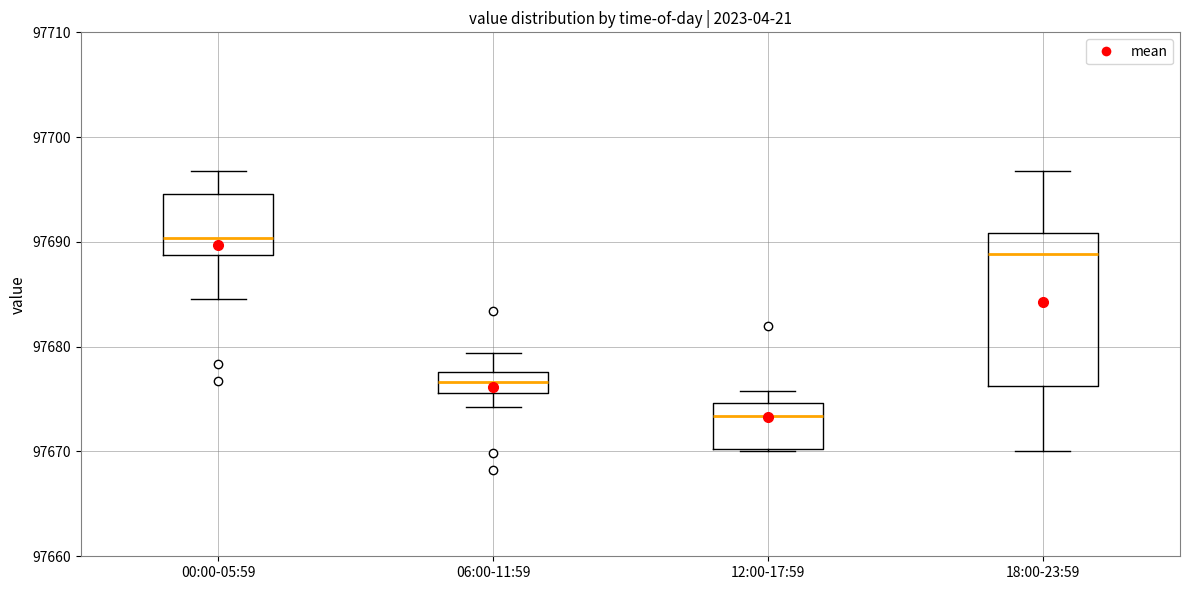

Reading left to right, read every box against the y-axis: the position of its median line, the range the box covers, and the ends of its whiskers. The values are not printed on the chart, so give them approximately, as read against the axis.

00:00-05:59: median 97690, box 97689 to 97695, whiskers 97685 to 97697
06:00-11:59: median 97677, box 97676 to 97678, whiskers 97674 to 97679
12:00-17:59: median 97673, box 97670 to 97675, whiskers 97670 to 97676
18:00-23:59: median 97689, box 97676 to 97691, whiskers 97670 to 97697